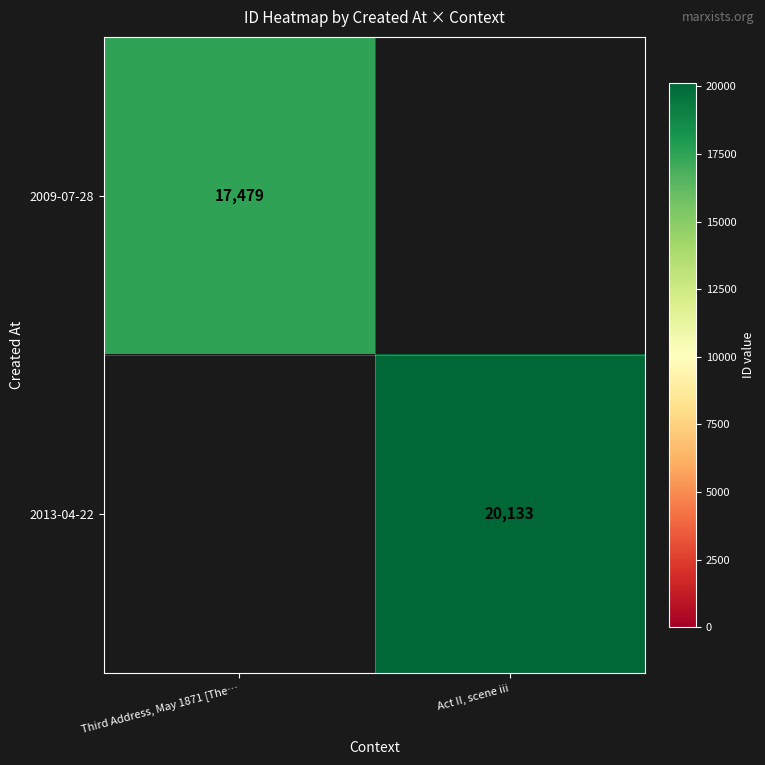

True or false: 2009-07-28 has a value of 26314.9 at Third Address, May 1871 [The….

False